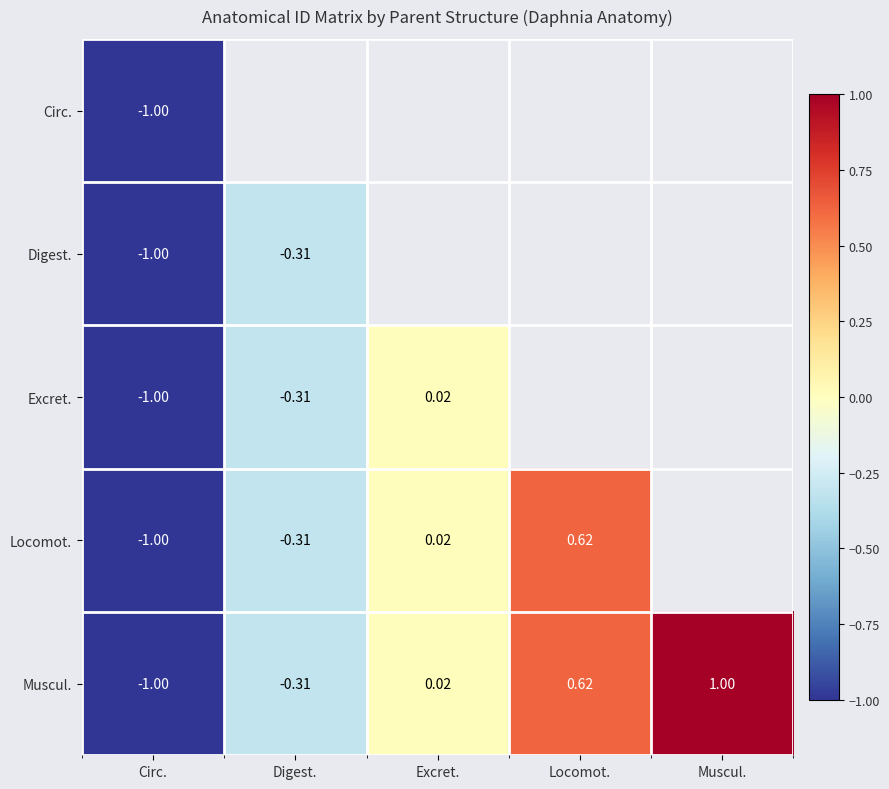

Where does the Muscul. series first go above 0?

Excret.